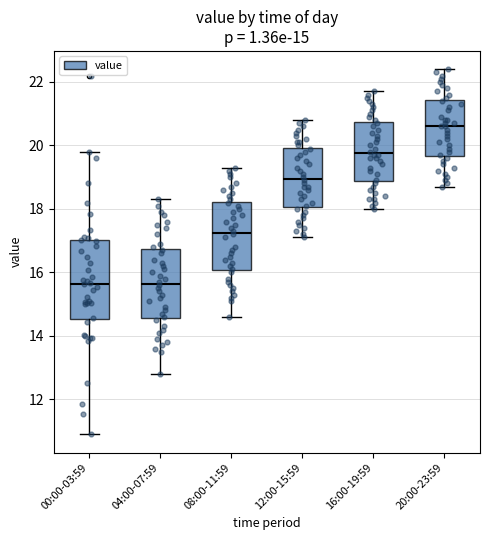

Reading left to right, transcribe this box plot: for each box, give where its median line is, the range the box spans, and where its two whiskers end, as read against the y-axis. The values are not printed on the chart, so give them approximately, as read against the axis.

00:00-03:59: median 15.6, box 14.6 to 17.0, whiskers 11.0 to 19.8
04:00-07:59: median 15.6, box 14.6 to 16.8, whiskers 12.8 to 18.4
08:00-11:59: median 17.2, box 16.0 to 18.2, whiskers 14.6 to 19.4
12:00-15:59: median 19.0, box 18.0 to 20.0, whiskers 17.2 to 20.8
16:00-19:59: median 19.8, box 18.8 to 20.8, whiskers 18.0 to 21.8
20:00-23:59: median 20.6, box 19.6 to 21.4, whiskers 18.8 to 22.4